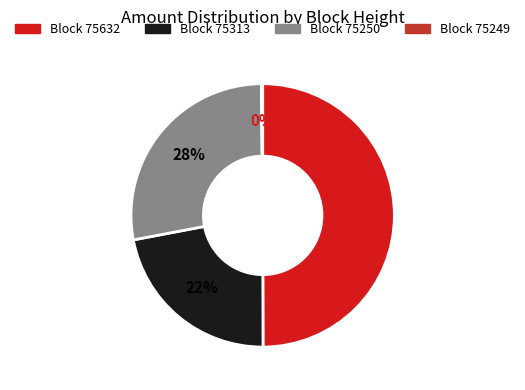

To the nearest percent, what is the average slice percentage?

25%